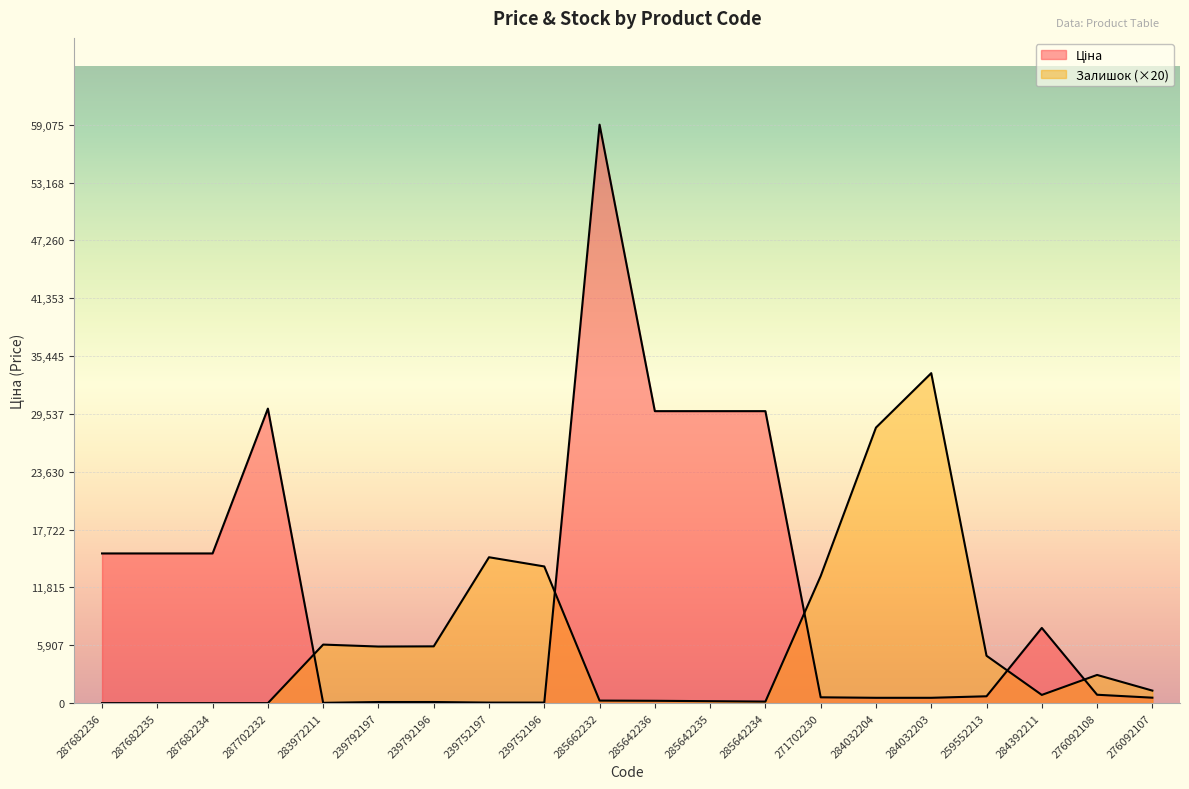

True or false: Ціна has a value of 32.0 at 283972211.

True